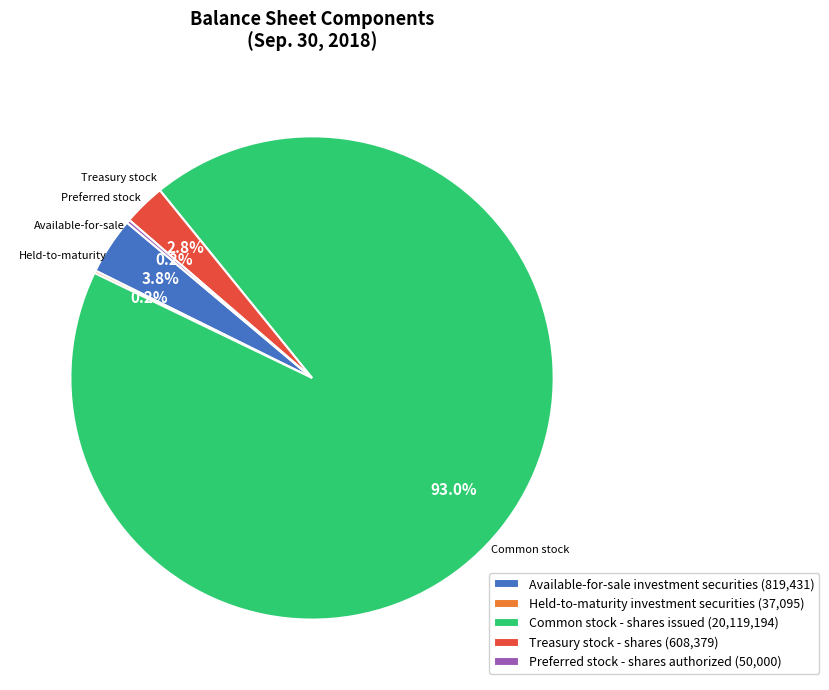

Is it true that Available-for-sale investment securities is 4% of the pie?

True